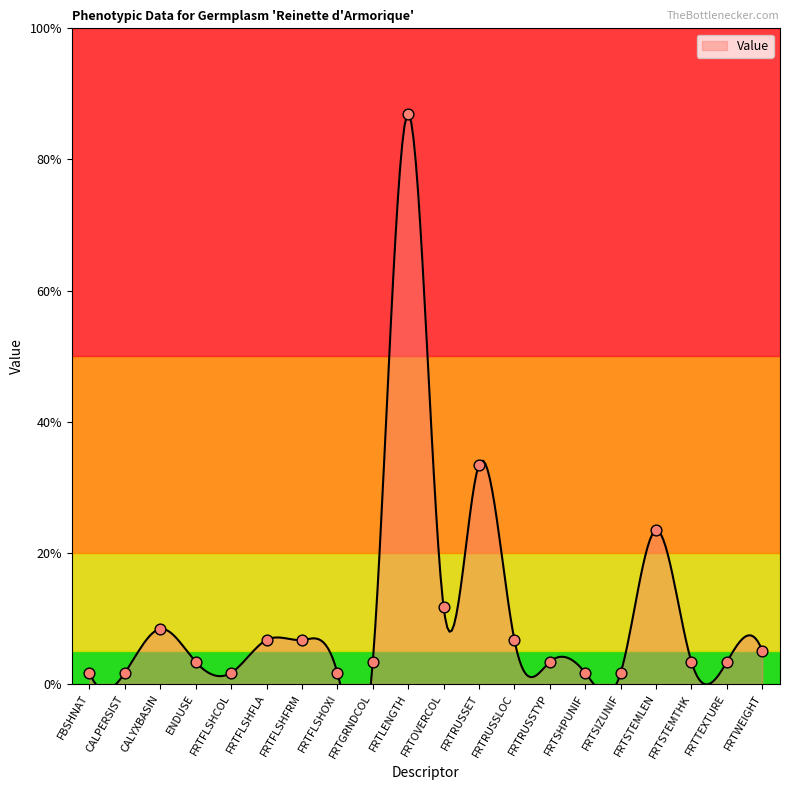

Between FRTFLSHOXI and ENDUSE, which is larger?

ENDUSE